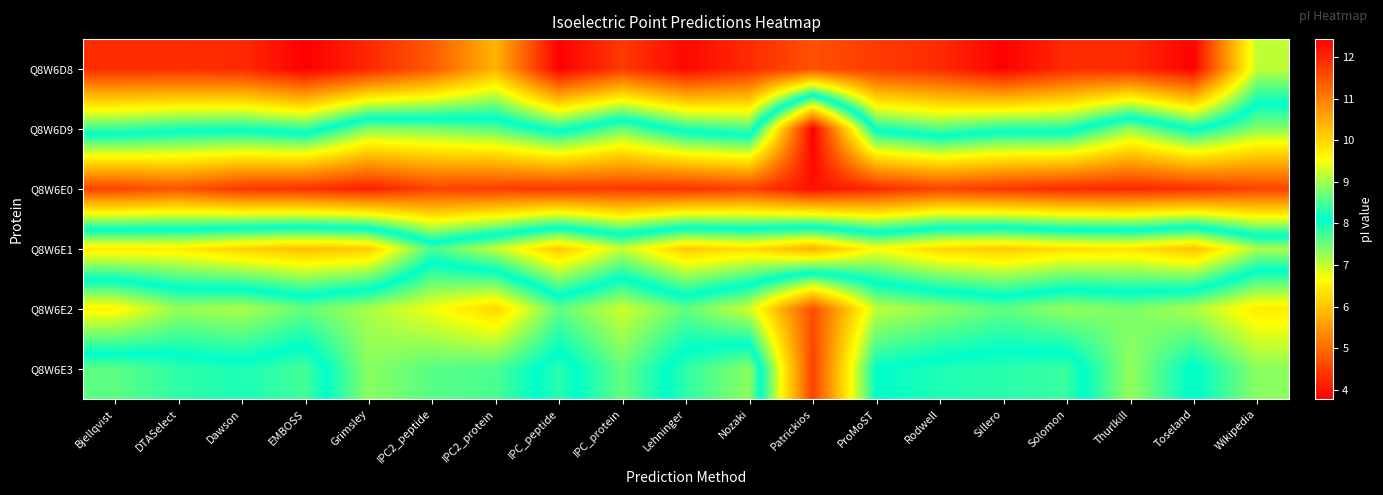

Reading left to right, transcribe all the data shown in this chart.

Q8W6D8: Bjellqvist=11.9	DTASelect=11.9	Dawson=11.9	EMBOSS=12.4	Grimsley=12.0	IPC2_peptide=11.4	IPC2_protein=10.4	IPC_peptide=12.4	IPC_protein=11.8	Lehninger=12.3	Nozaki=11.9	Patrickios=11.5	ProMoST=11.8	Rodwell=11.9	Sillero=12.4	Solomon=11.9	Thurlkill=11.9	Toseland=12.4	Wikipedia=9.2
Q8W6D9: Bjellqvist=8.4	DTASelect=8.3	Dawson=8.2	EMBOSS=8.4	Grimsley=7.4	IPC2_peptide=7.4	IPC2_protein=7.6	IPC_peptide=8.3	IPC_protein=7.5	Lehninger=8.3	Nozaki=8.5	Patrickios=3.8	ProMoST=8.2	Rodwell=8.6	Sillero=8.3	Solomon=8.3	Thurlkill=7.3	Toseland=8.2	Wikipedia=7.3
Q8W6E0: Bjellqvist=4.5	DTASelect=4.7	Dawson=4.4	EMBOSS=4.3	Grimsley=4.2	IPC2_peptide=4.5	IPC2_protein=4.5	IPC_peptide=4.4	IPC_protein=4.4	Lehninger=4.4	Nozaki=4.5	Patrickios=4.0	ProMoST=4.3	Rodwell=4.5	Sillero=4.4	Solomon=4.3	Thurlkill=4.2	Toseland=4.3	Wikipedia=4.5
Q8W6E1: Bjellqvist=9.8	DTASelect=9.7	Dawson=10.1	EMBOSS=10.2	Grimsley=10.1	IPC2_peptide=8.5	IPC2_protein=9.2	IPC_peptide=10.1	IPC_protein=9.2	Lehninger=10.1	Nozaki=9.9	Patrickios=10.4	ProMoST=9.5	Rodwell=10.0	Sillero=10.1	Solomon=9.9	Thurlkill=9.8	Toseland=10.2	Wikipedia=9.1
Q8W6E2: Bjellqvist=6.6	DTASelect=7.2	Dawson=7.1	EMBOSS=7.5	Grimsley=7.2	IPC2_peptide=6.7	IPC2_protein=6.2	IPC_peptide=7.6	IPC_protein=6.9	Lehninger=7.6	Nozaki=6.9	Patrickios=4.7	ProMoST=7.0	Rodwell=7.3	Sillero=7.6	Solomon=7.3	Thurlkill=7.4	Toseland=7.1	Wikipedia=6.5
Q8W6E3: Bjellqvist=8.6	DTASelect=8.4	Dawson=8.3	EMBOSS=8.5	Grimsley=7.3	IPC2_peptide=7.6	IPC2_protein=7.7	IPC_peptide=8.3	IPC_protein=7.5	Lehninger=8.4	Nozaki=8.9	Patrickios=4.5	ProMoST=8.1	Rodwell=8.3	Sillero=8.3	Solomon=8.4	Thurlkill=7.3	Toseland=8.2	Wikipedia=7.3